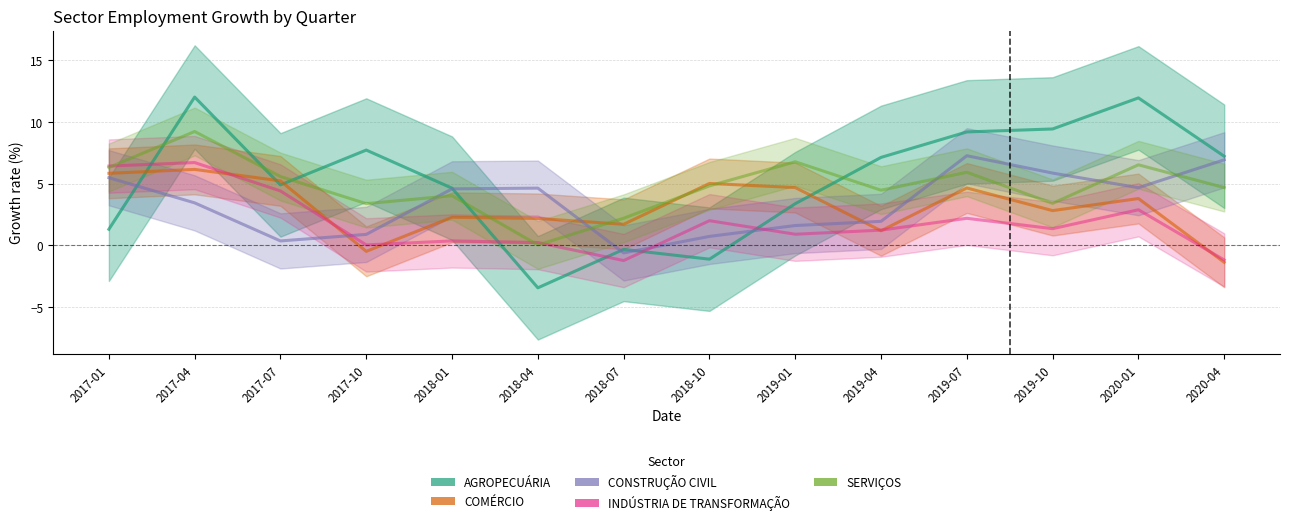

Where is the first local maximum for CONSTRUÇÃO CIVIL?

2018-04